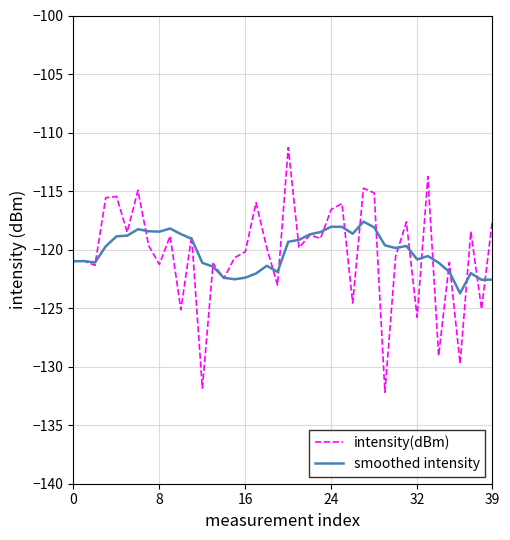

How many lines are shown in the chart?

2